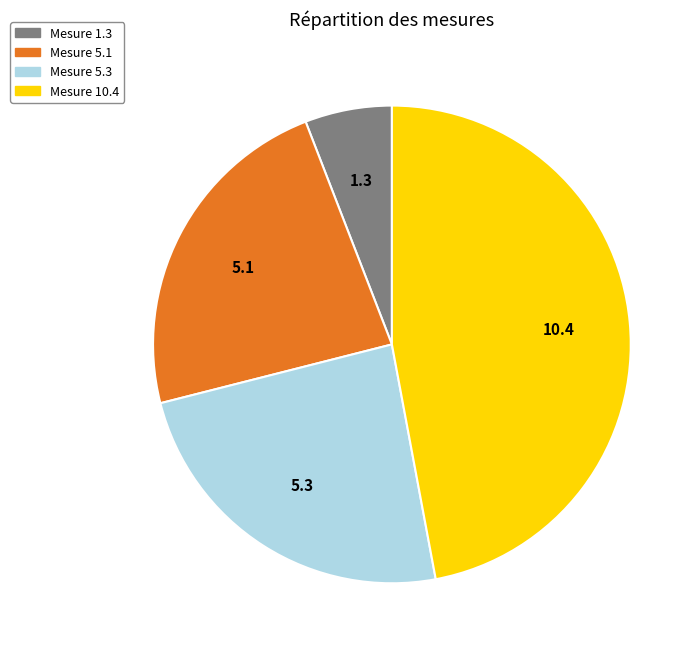

Between Mesure 5.1 and Mesure 10.4, which is larger?

Mesure 10.4